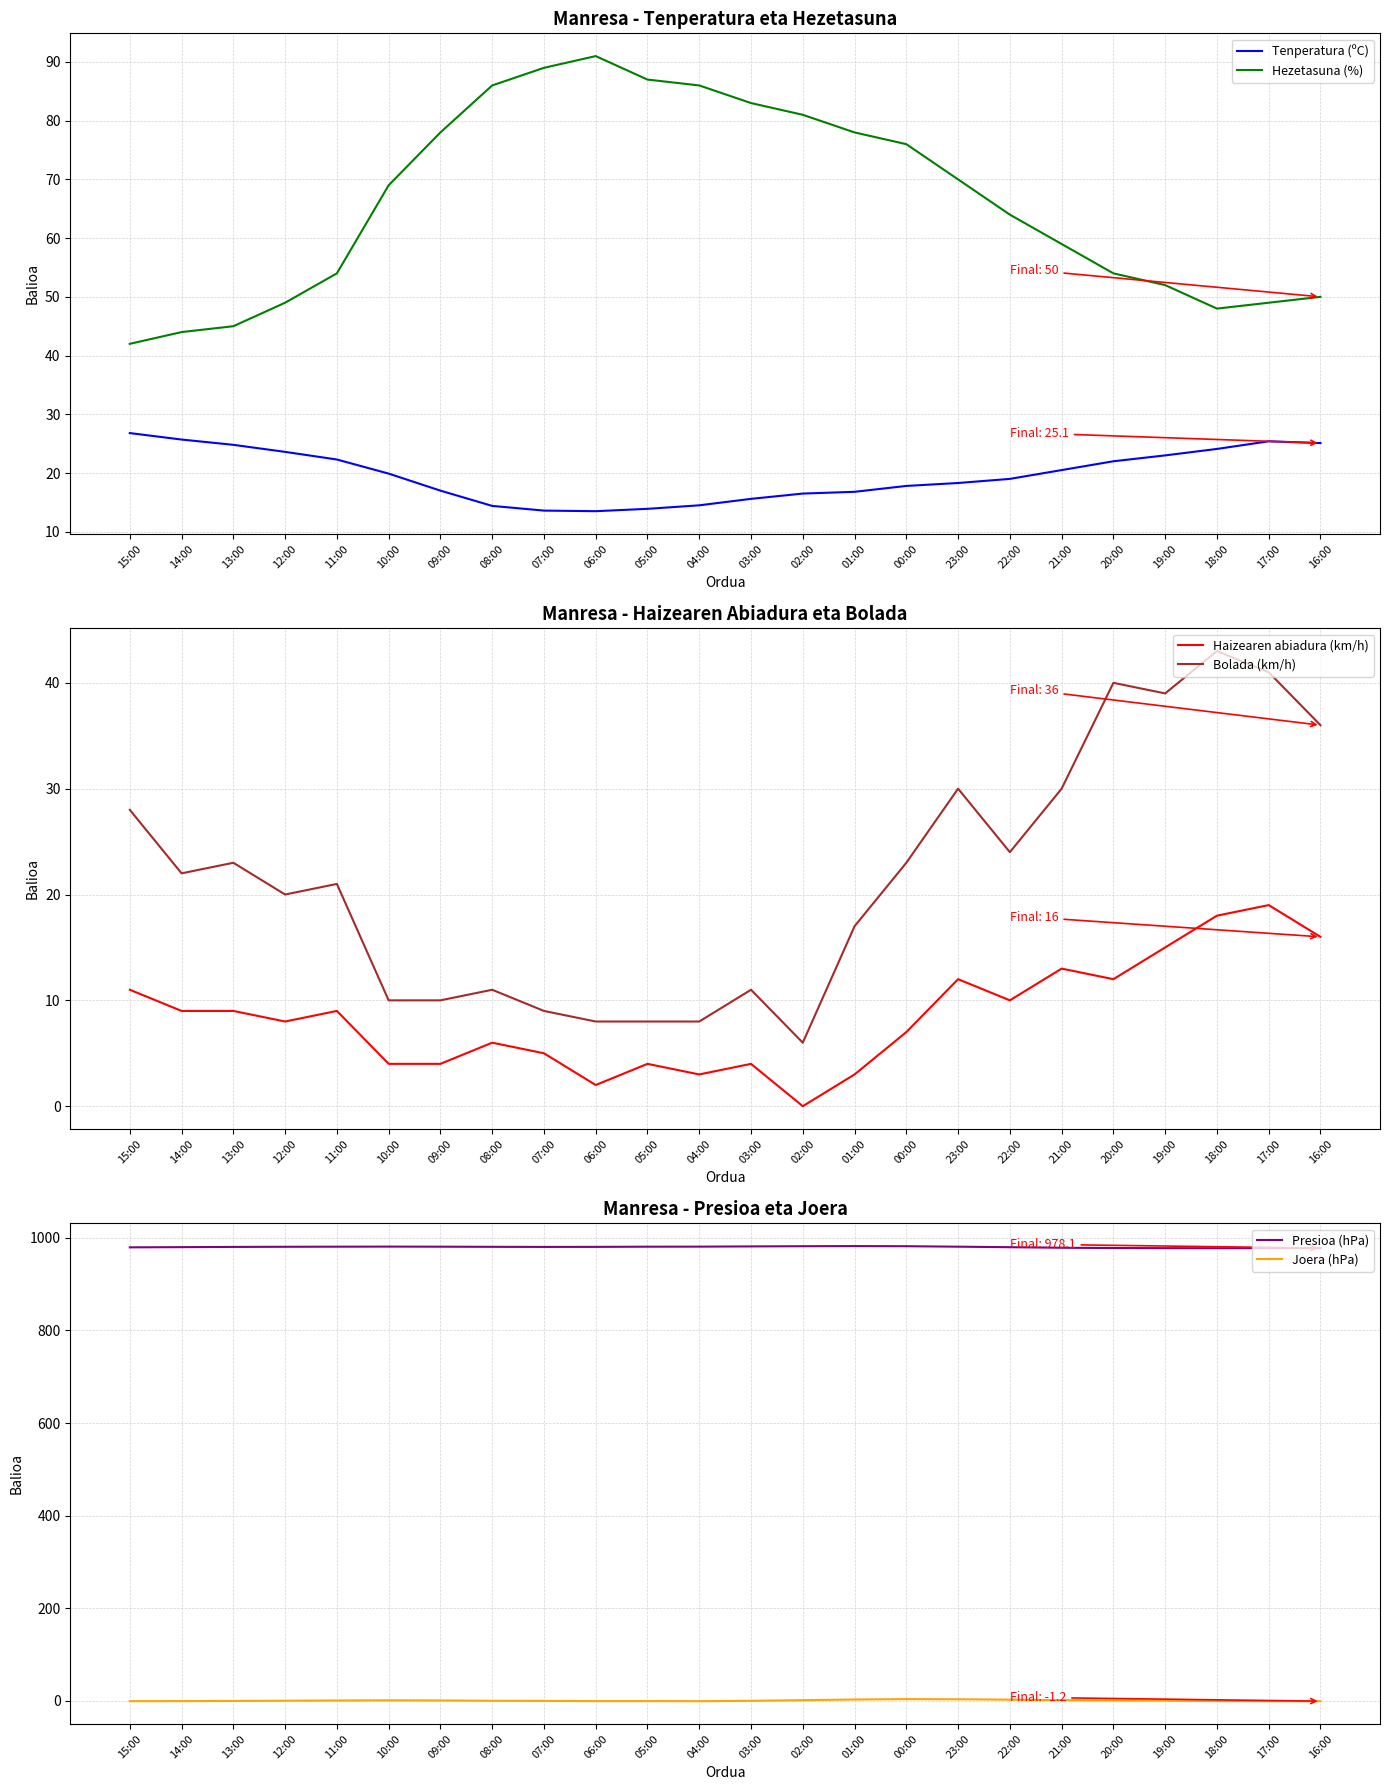

How many values in the Tenperatura (ºC) series exceed 19?

12